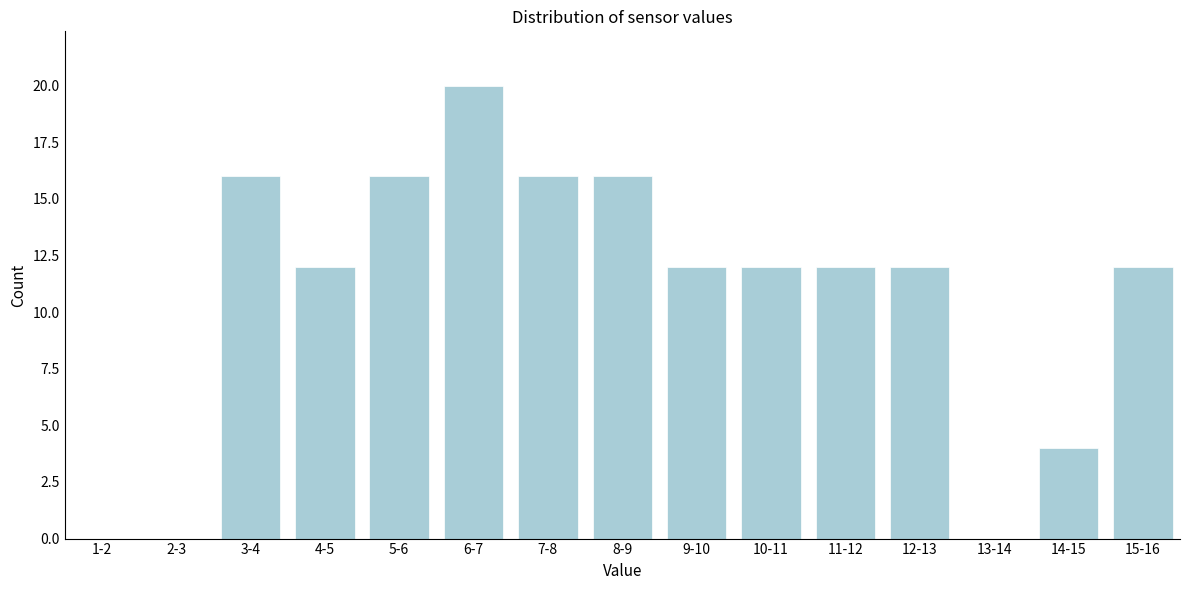

Reading left to right, transcribe all the data shown in this chart.

1-2=0	2-3=0	3-4=16	4-5=12	5-6=16	6-7=20	7-8=16	8-9=16	9-10=12	10-11=12	11-12=12	12-13=12	13-14=0	14-15=4	15-16=12